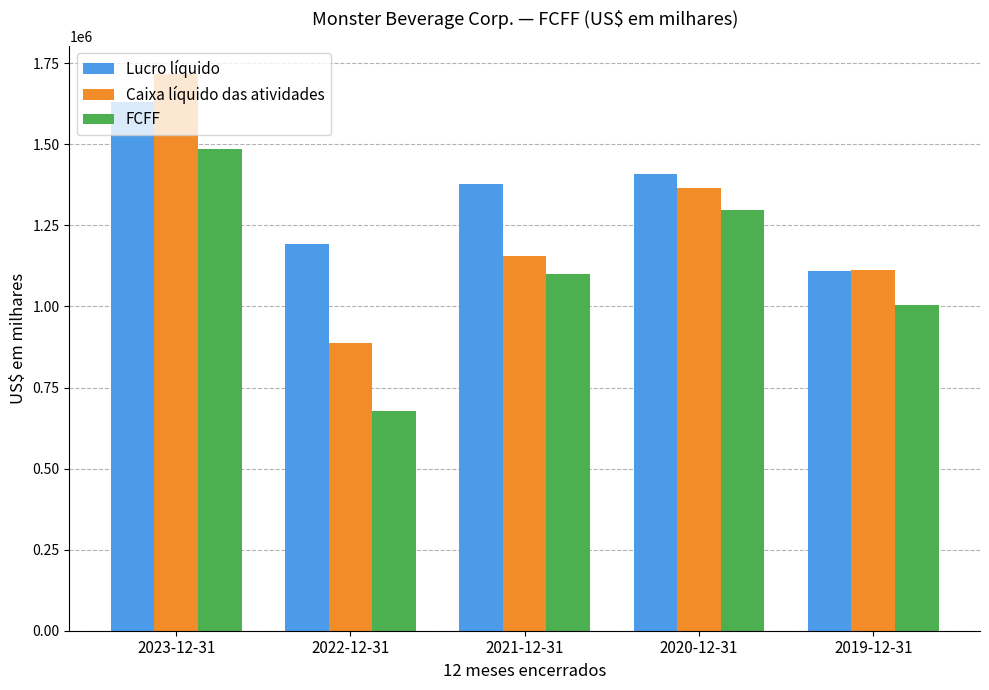

Are the bars horizontal?

No